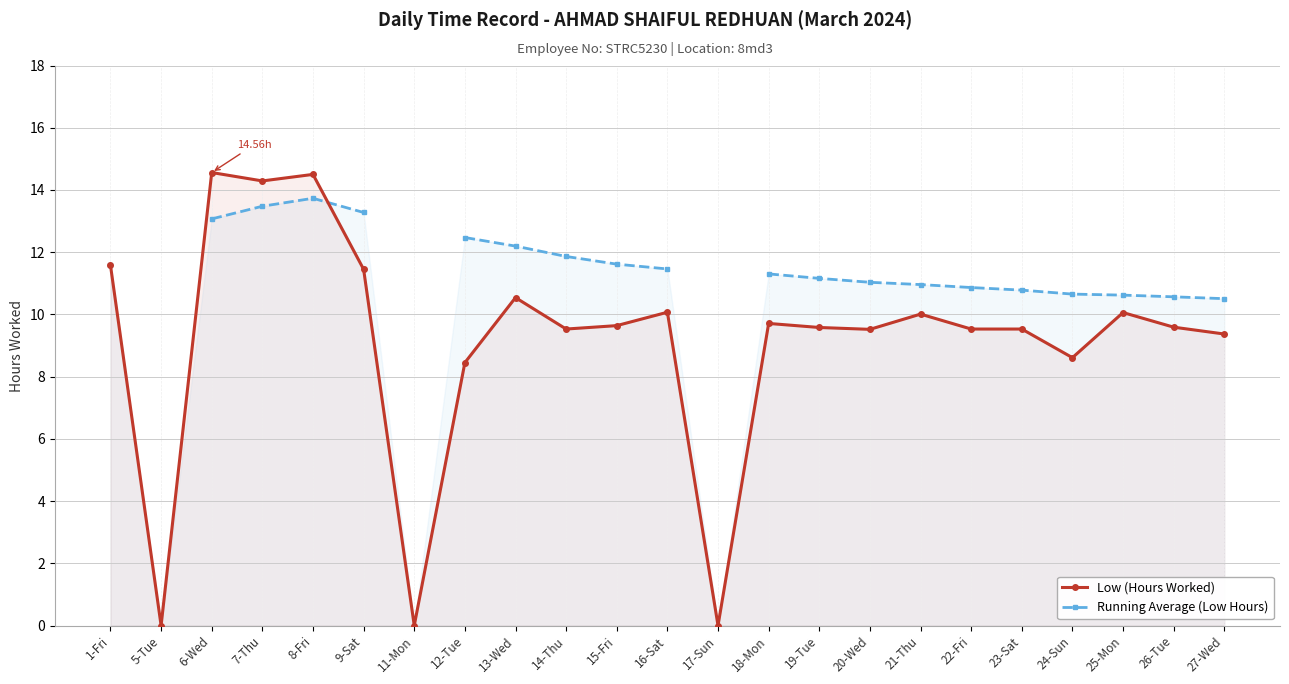

How many positive values does the Low (Hours Worked) series have?

20